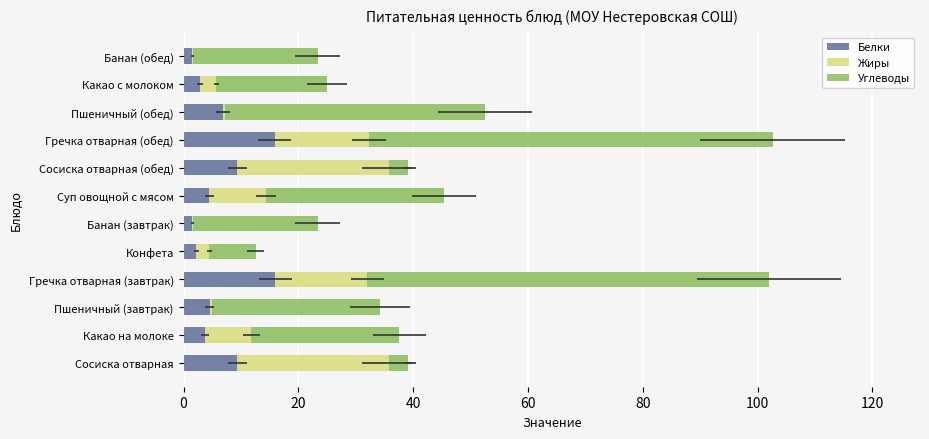

What is the smallest value displayed?

0.1